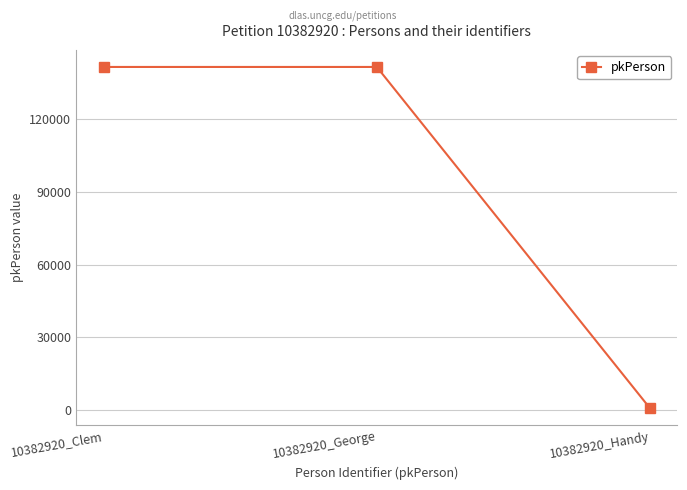

What is the difference between the maximum and minimum values?

140862